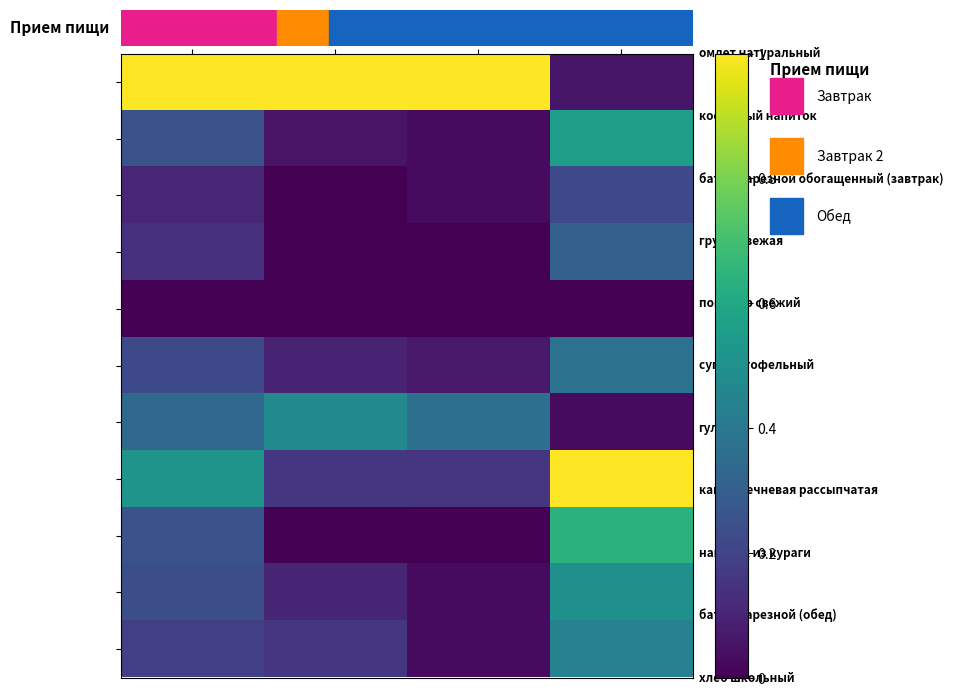

At which category is the sum across all series the highest?

Углеводы